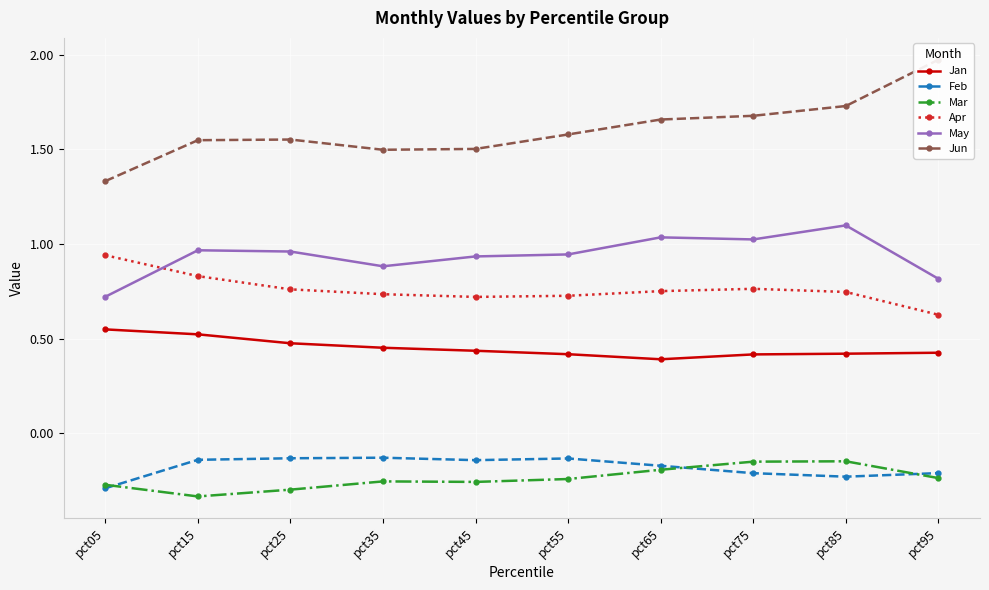

Is it true that Feb equals -0.2 at pct95?

True